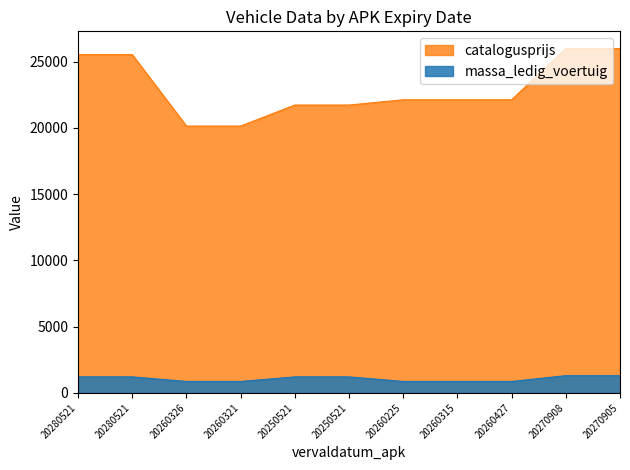

What are all the series names shown in the legend?

catalogusprijs, massa_ledig_voertuig